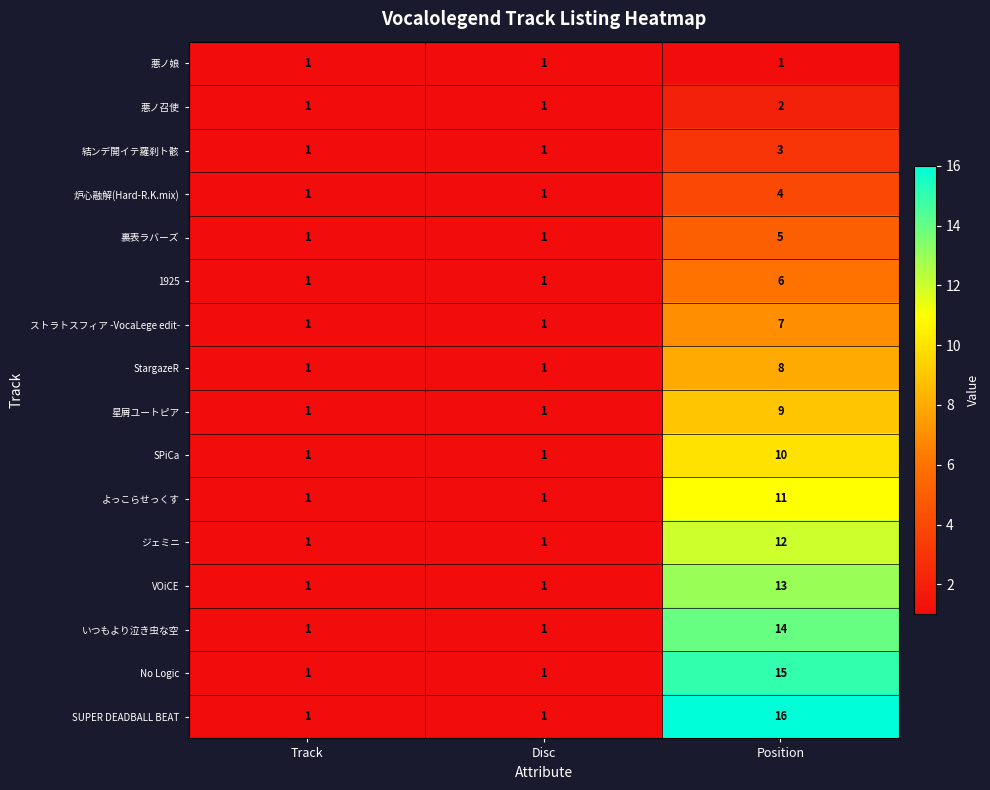

What is the maximum value for よっこらせっくす?

11